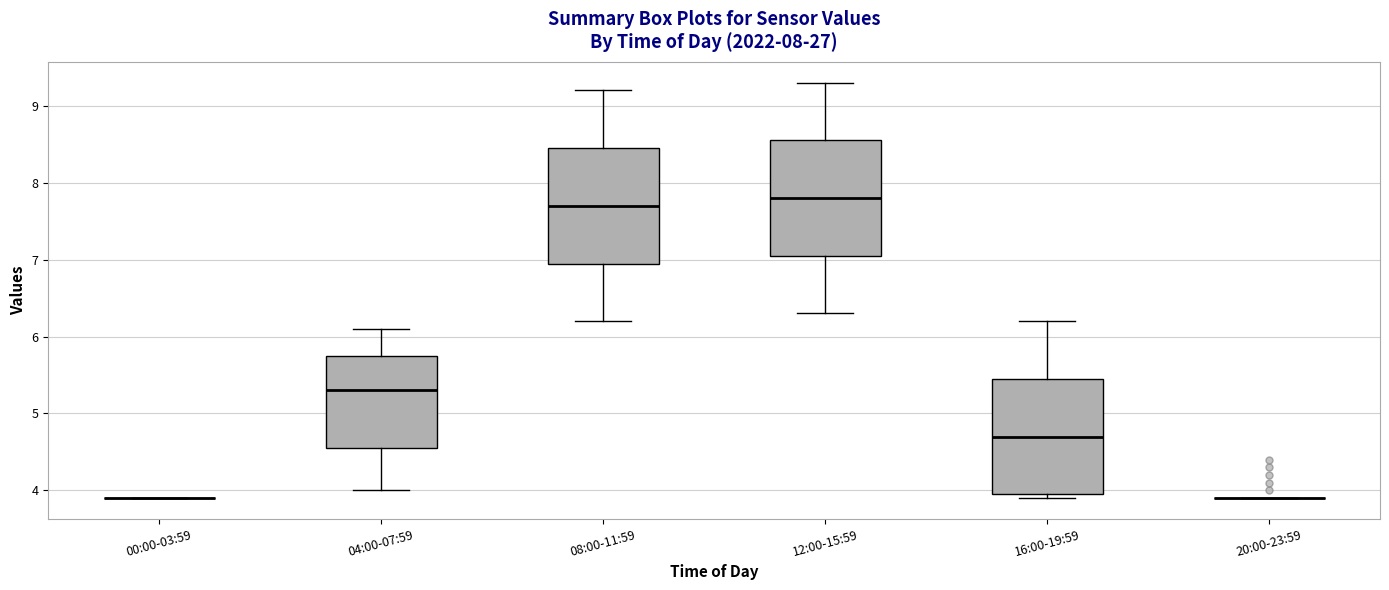

Reading left to right, transcribe this box plot: for each box, give where its median line is, the range the box spans, and where its two whiskers end, as read against the y-axis. The values are not printed on the chart, so give them approximately, as read against the axis.

00:00-03:59: box collapsed to a line at 3.9, whiskers 3.9 to 3.9
04:00-07:59: median 5.3, box 4.6 to 5.8, whiskers 4.0 to 6.1
08:00-11:59: median 7.7, box 7.0 to 8.5, whiskers 6.2 to 9.2
12:00-15:59: median 7.8, box 7.1 to 8.6, whiskers 6.3 to 9.3
16:00-19:59: median 4.7, box 4.0 to 5.5, whiskers 3.9 to 6.2
20:00-23:59: box collapsed to a line at 3.9, whiskers 3.9 to 3.9